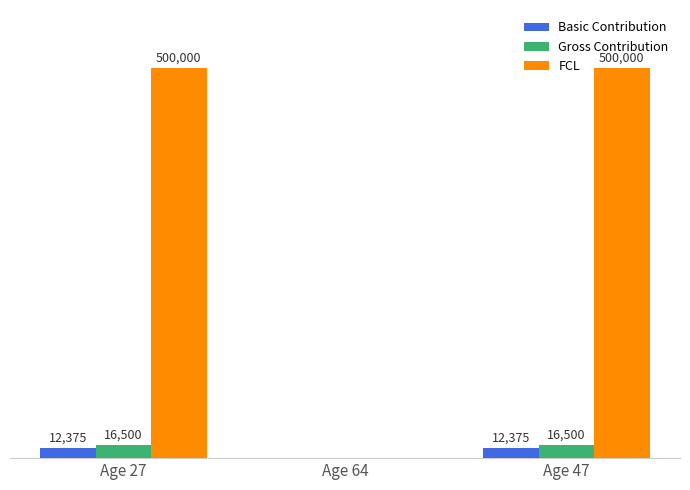

Where is Basic Contribution nearest to the value 6187?

Age 64